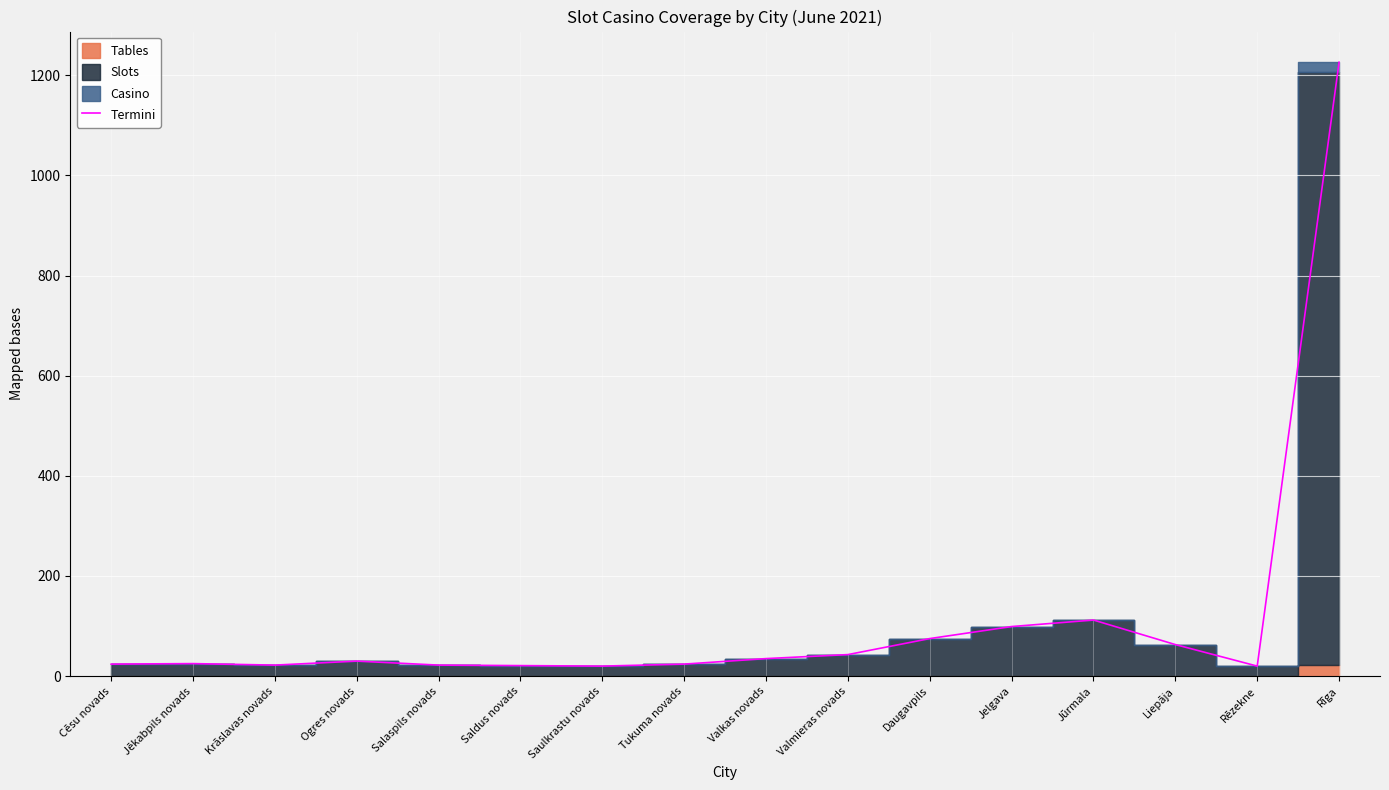

Reading left to right, what are all the values shown in this chart?

Cēsu novads=24	Jēkabpils novads=25	Krāslavas novads=22	Ogres novads=30	Salaspils novads=22	Saldus novads=21	Saulkrastu novads=20	Tukuma novads=24	Valkas novads=35	Valmieras novads=43	Daugavpils=75	Jelgava=99	Jūrmala=112	Liepāja=63	Rēzekne=20	Rīga=1226